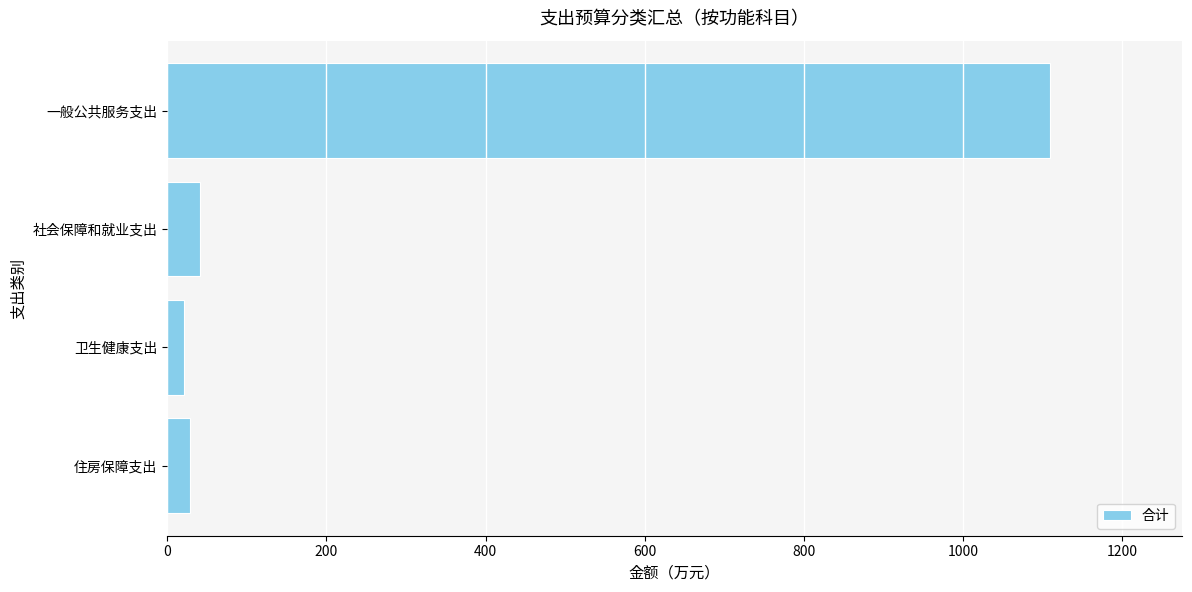

How many values are below 41?

2